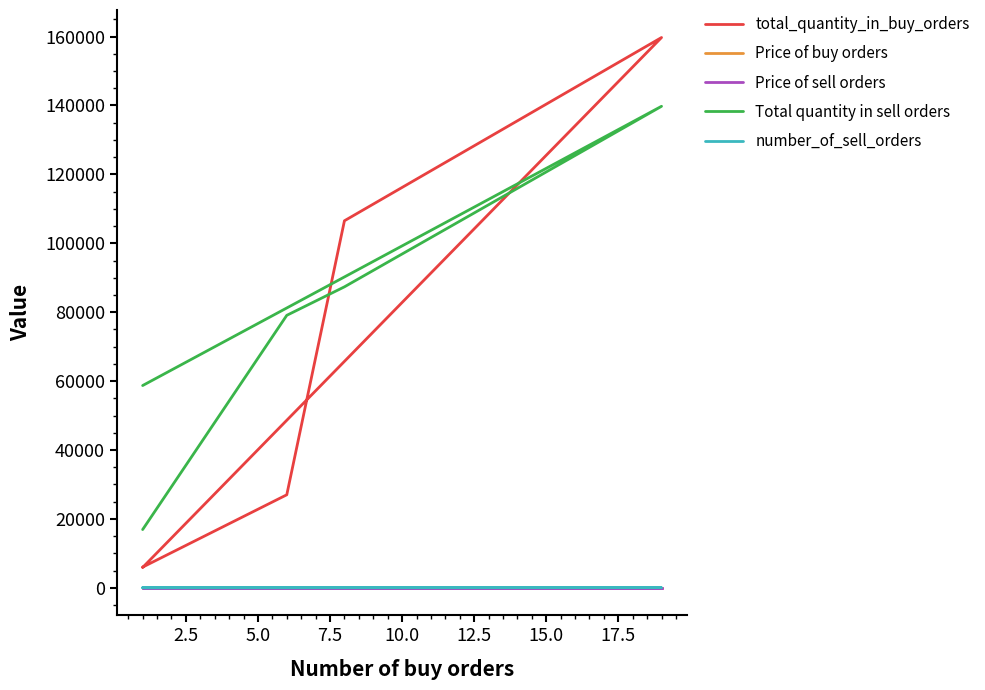

The Price of buy orders series shows 0.1 at 10.0. True or false?

True